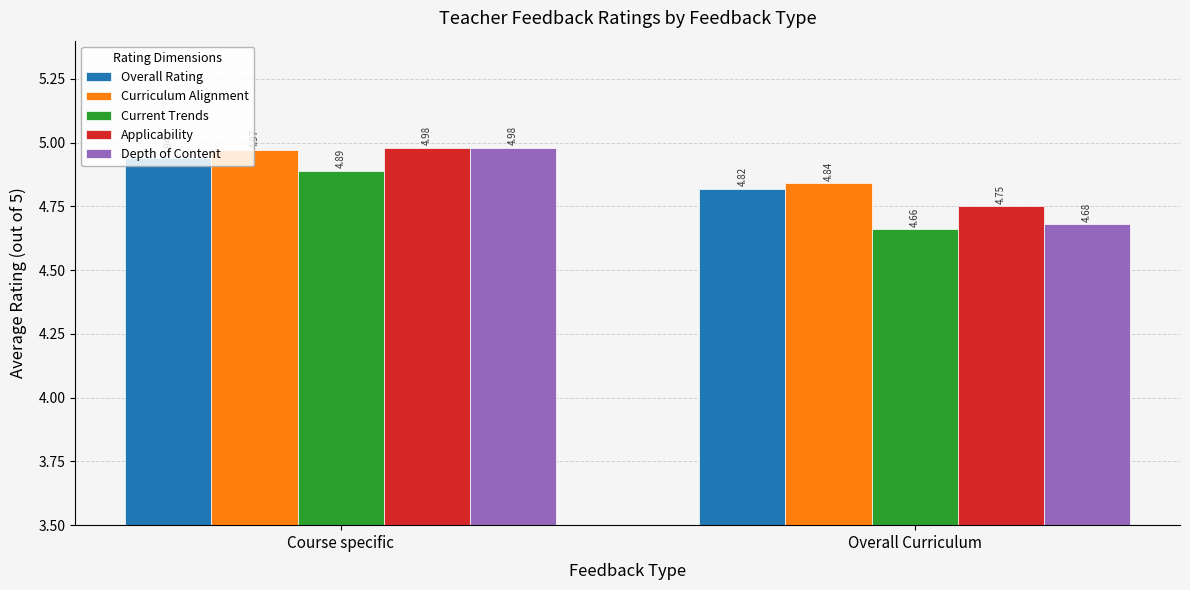

What is the total value across all series at Course specific?

24.8